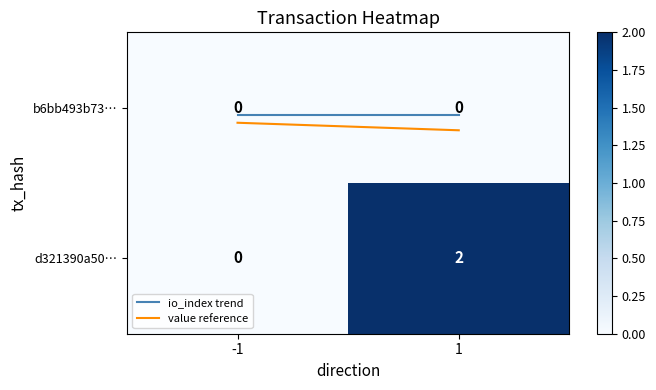

The value of b6bb493b73d8caab10c52d92905188b9569efa8 at 0 is 0. True or false?

False